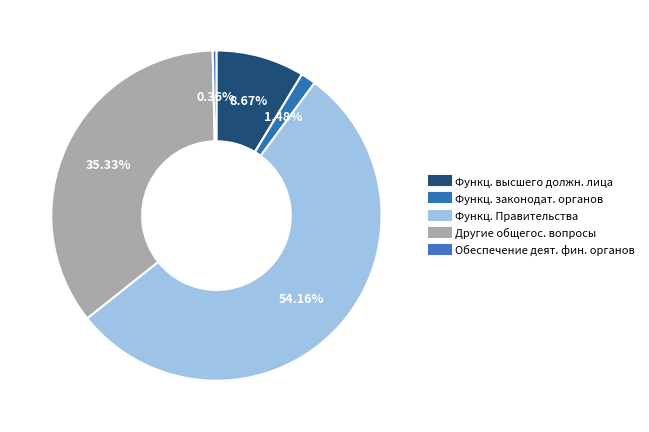

Which slice represents more than half of the pie?

Функционирование Правительства